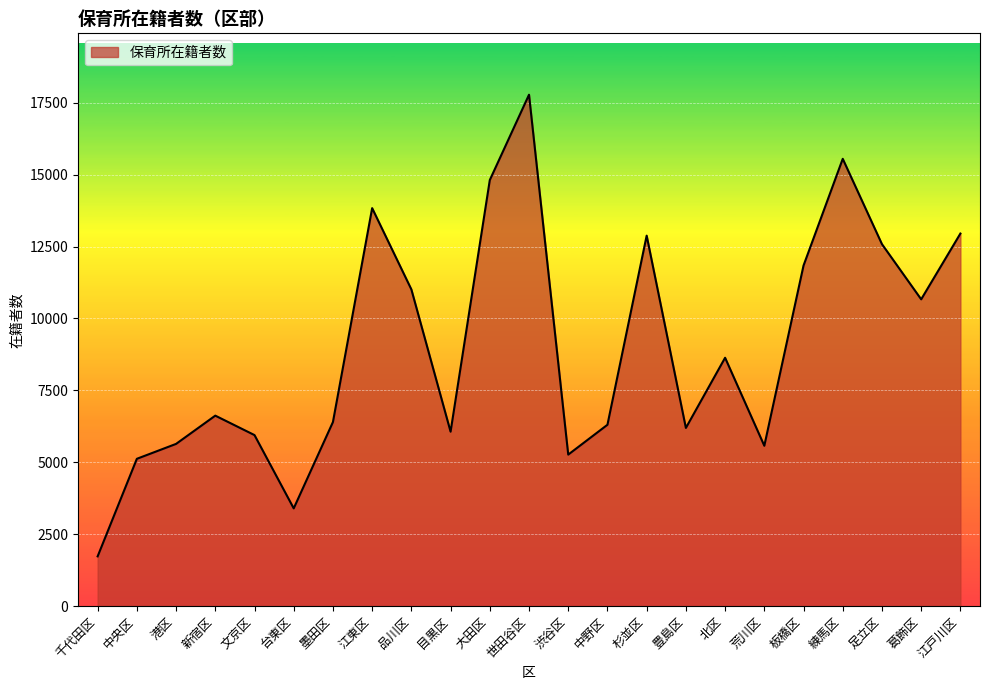

What is the change in value from 杉並区 to 葛飾区?

-2213